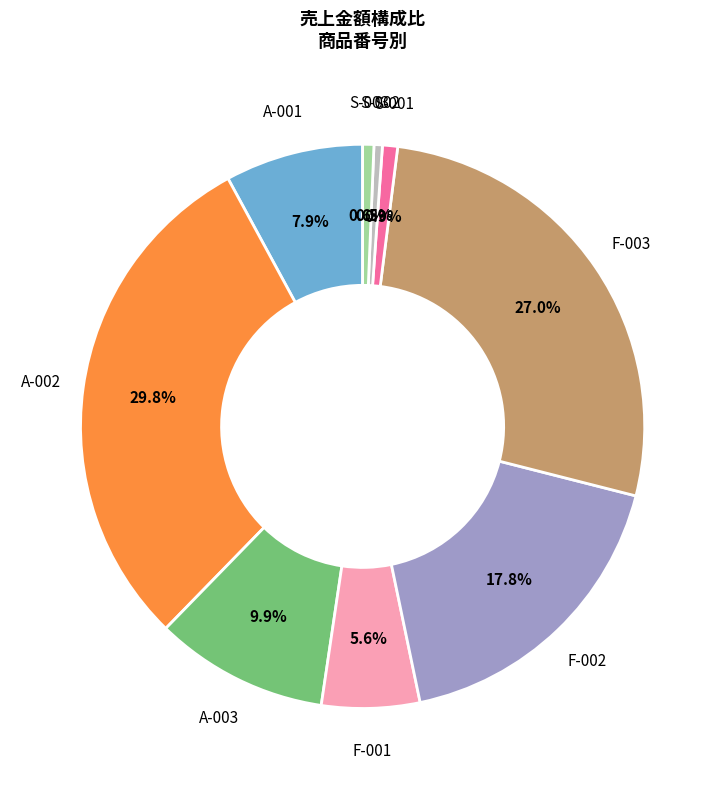

The S-001 slice represents 1% of the pie. True or false?

True